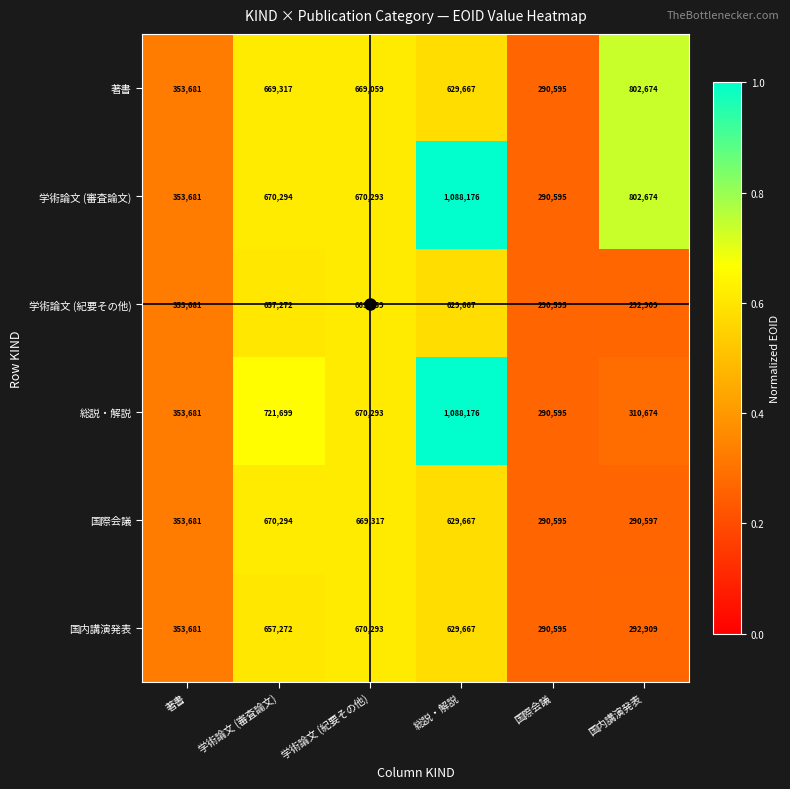

Between 学術論文 (審査論文) and 国内講演発表, which series saw the biggest shift?

総説・解説